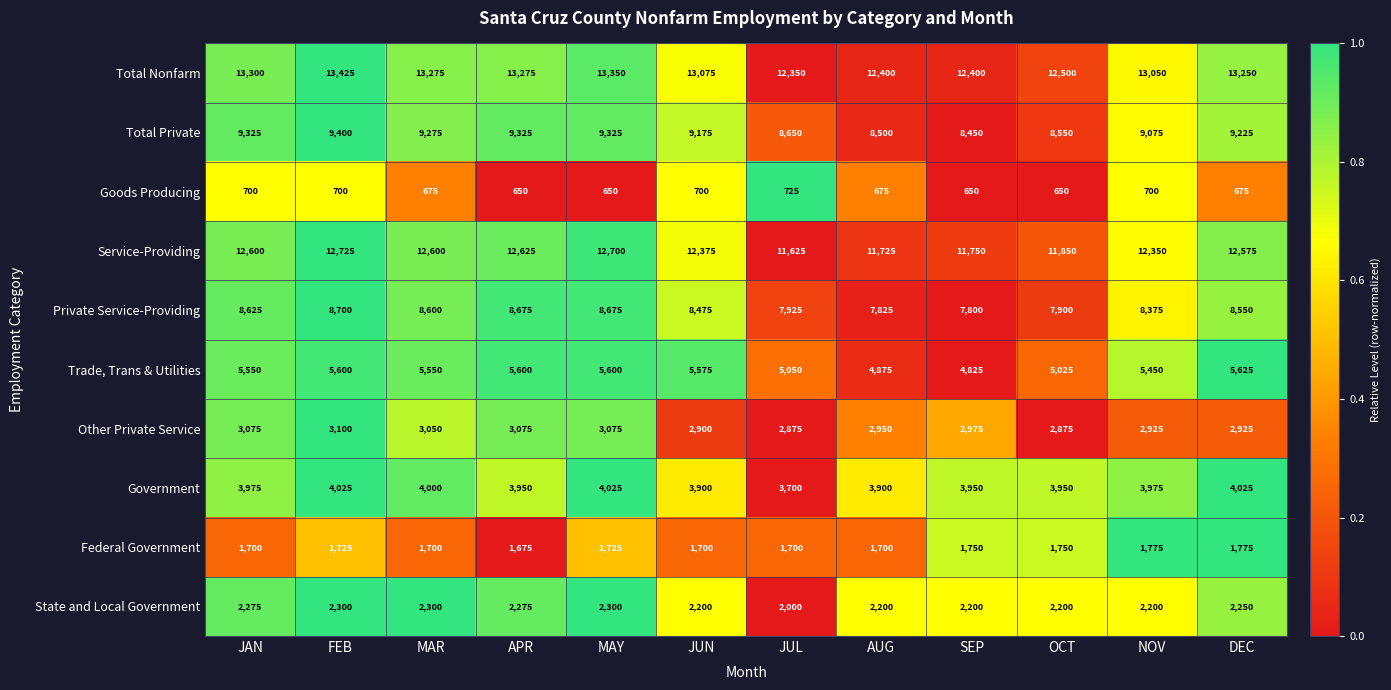

What is the maximum value shown in the chart?

13425